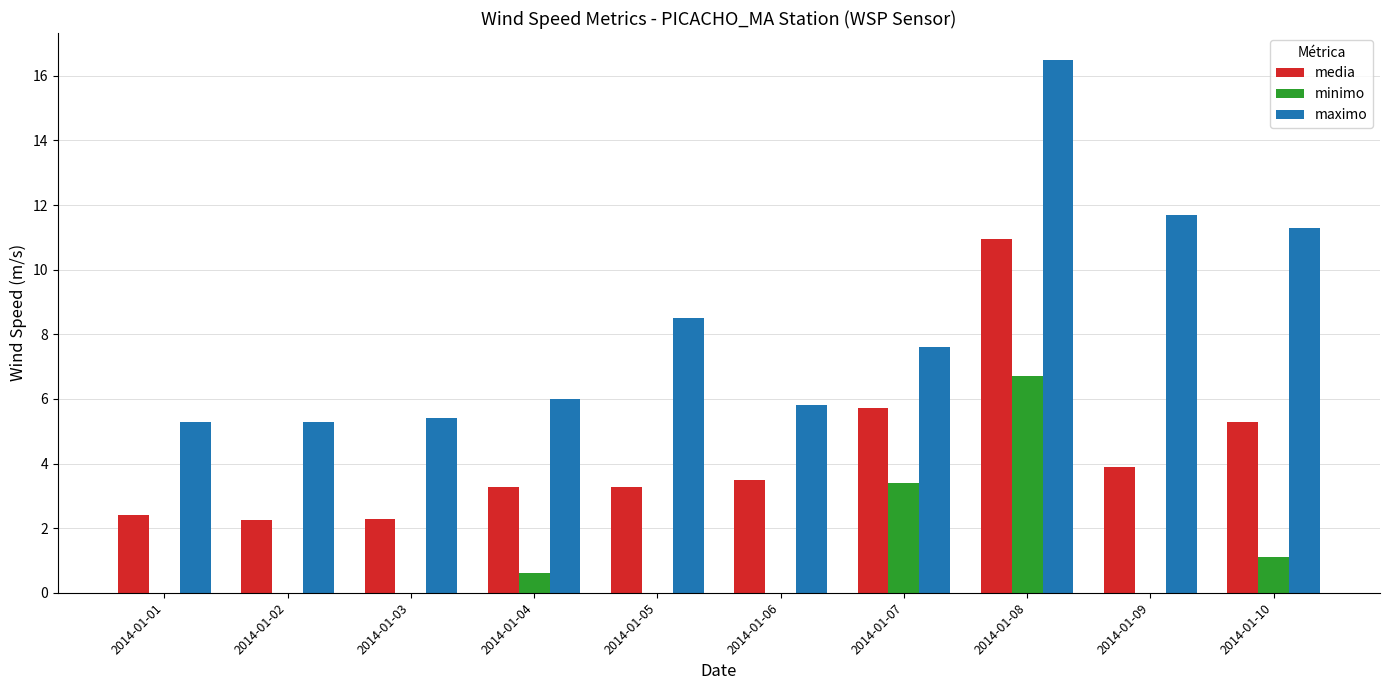

Between 2014-01-05 and 2014-01-10, which series saw the biggest shift?

maximo